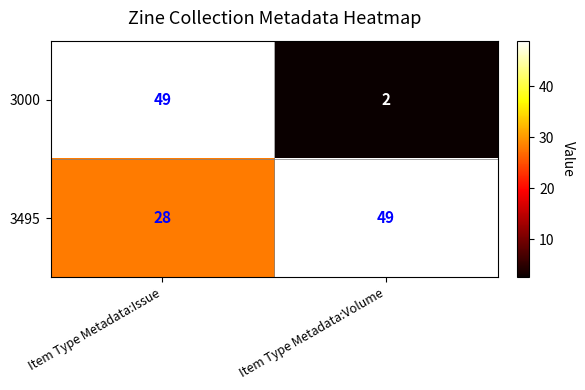

At Item Type Metadata:Volume, list the series in order from smallest to largest.

3000, 3495